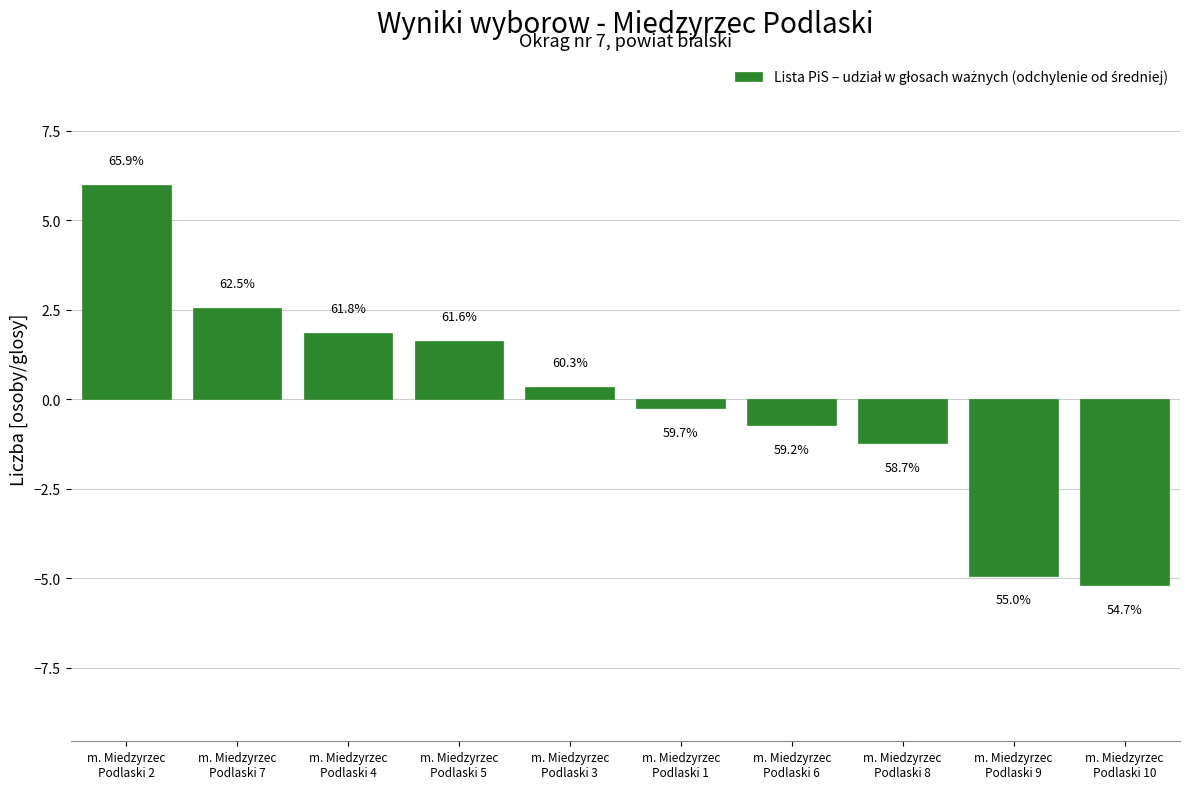

How many bars are there in total?

10